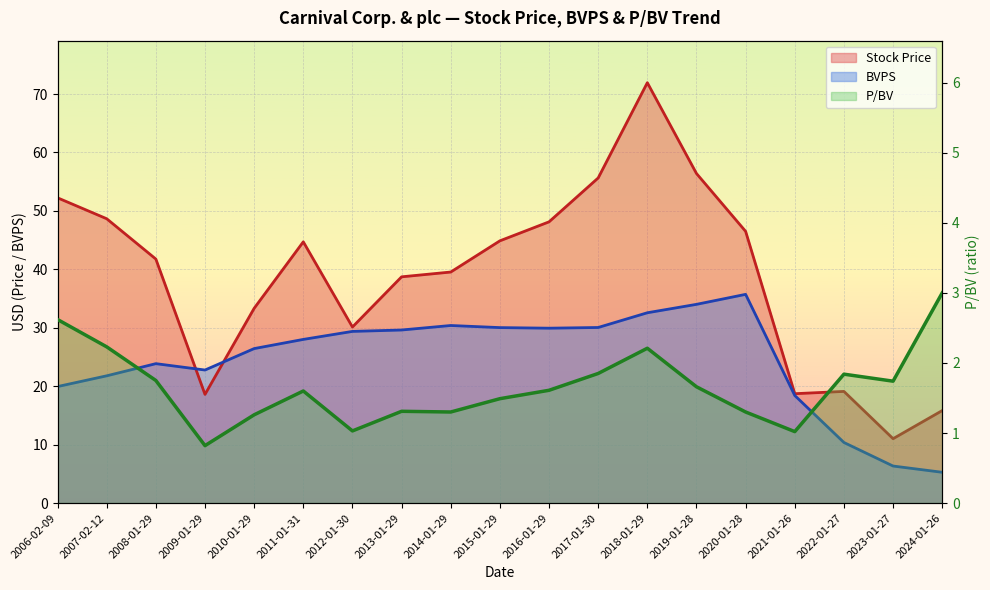

What is the label of the 9th point from the right?

2016-01-29